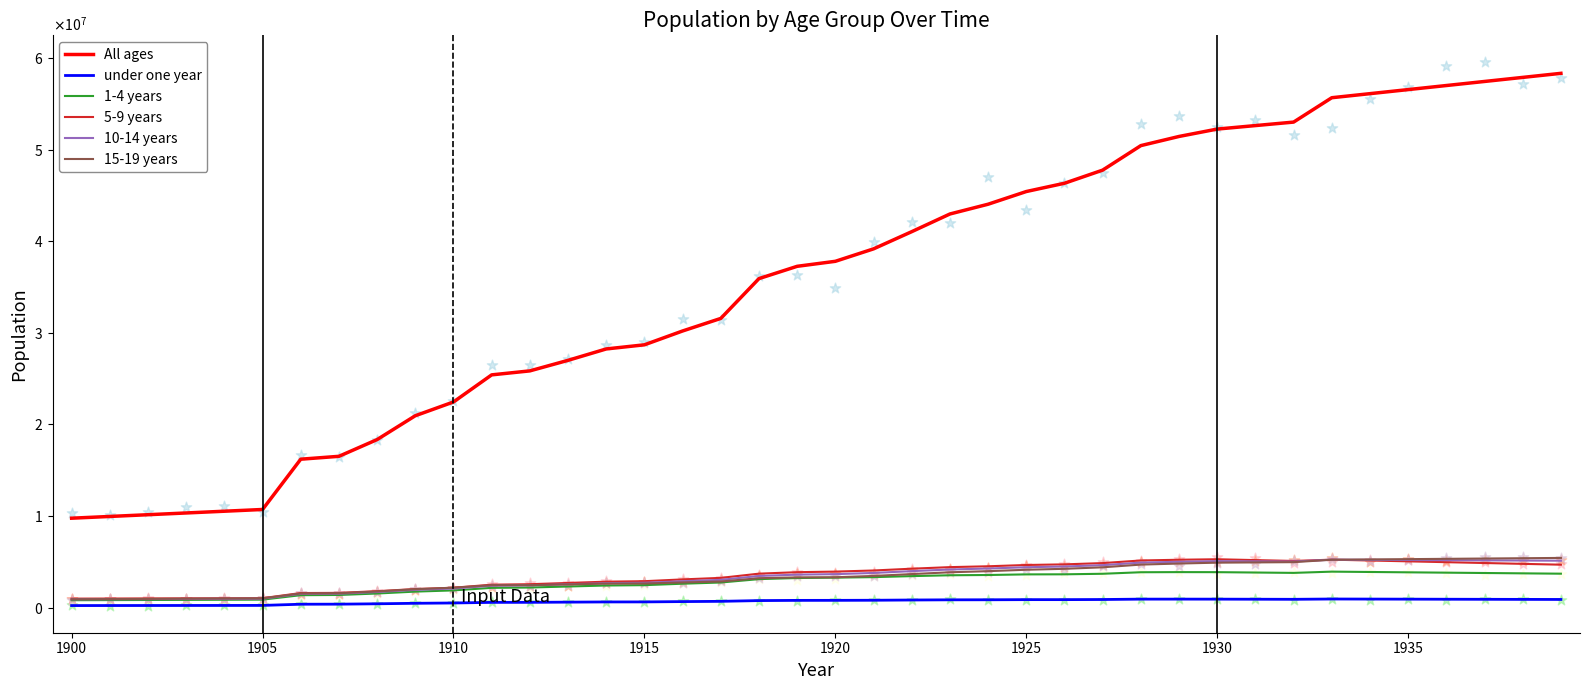

Which series has the largest total across all categories?

All ages